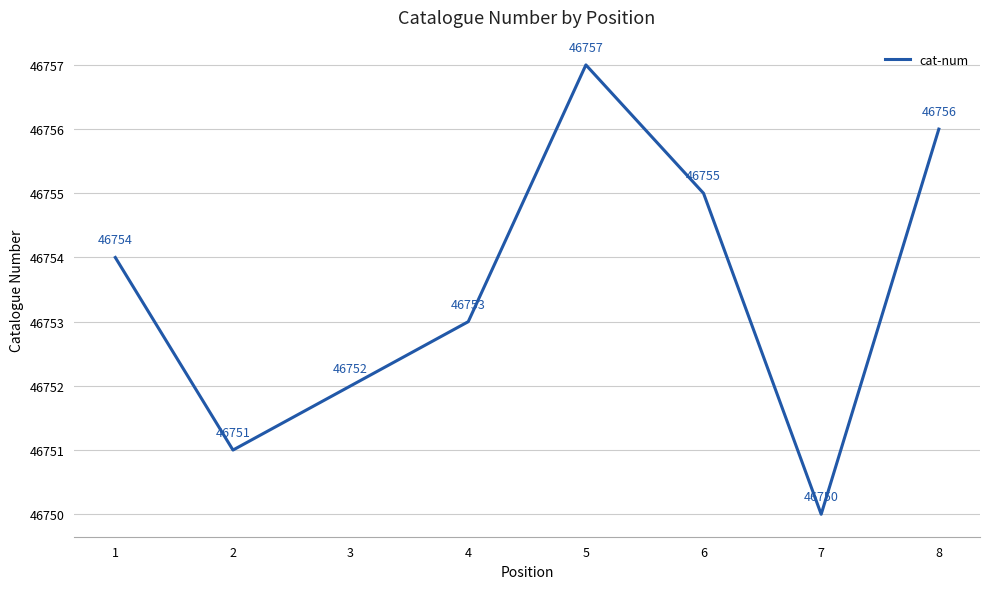

Rank the categories by value from highest to lowest.

5, 8, 6, 1, 4, 3, 2, 7